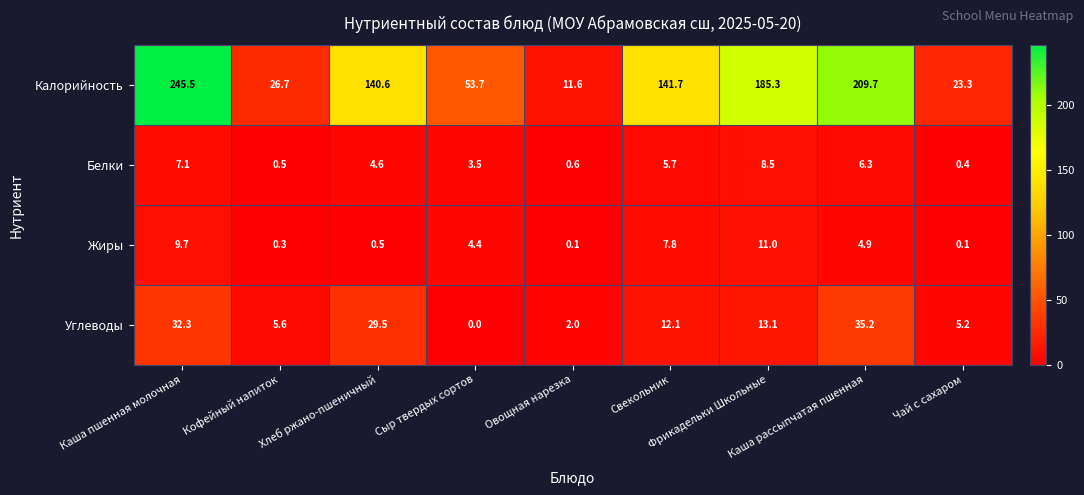

Between Овощная нарезка and Каша рассыпчатая пшенная, which series saw the biggest shift?

Калорийность